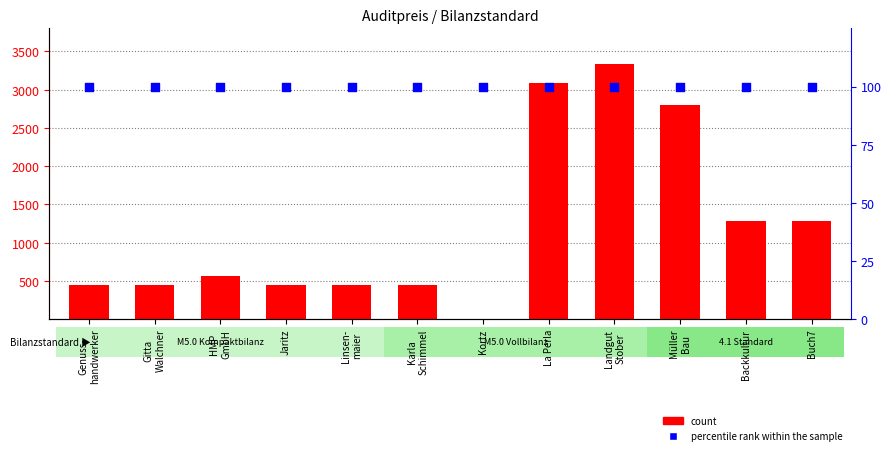

What is the total value across all series at Karla
Schimmel?

550